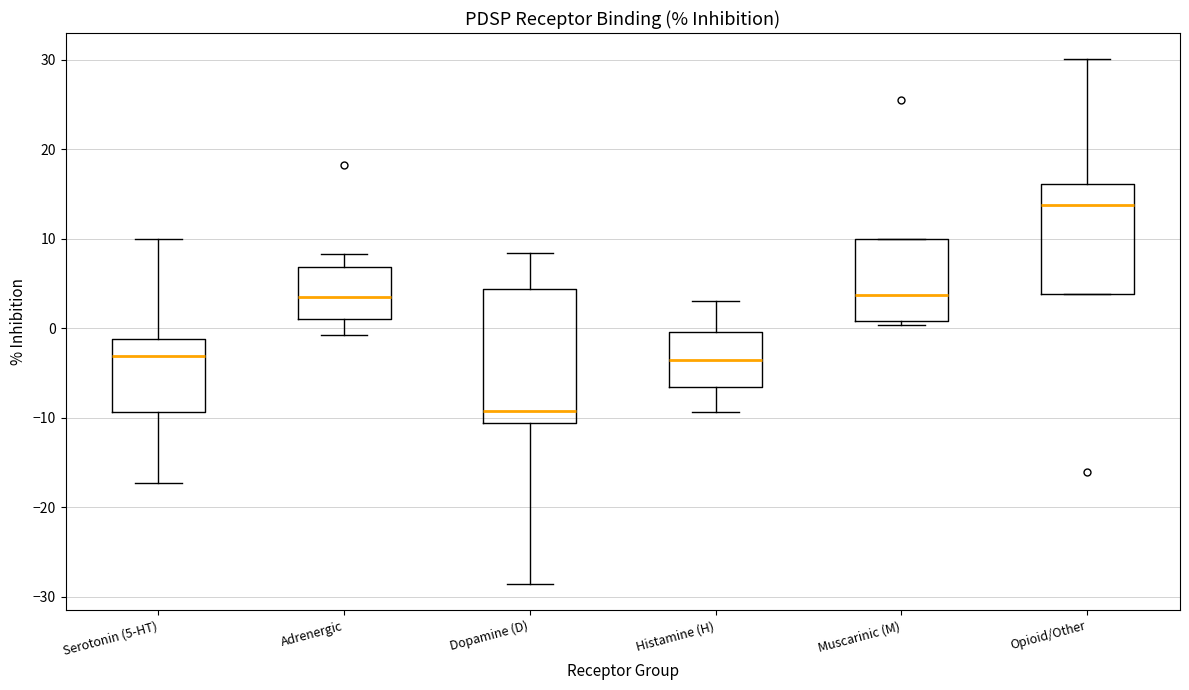

Where does the upper whisker of the box for Histamine (H) end on the y-axis? The values are not printed on the chart, so give them approximately, as read against the axis.

3